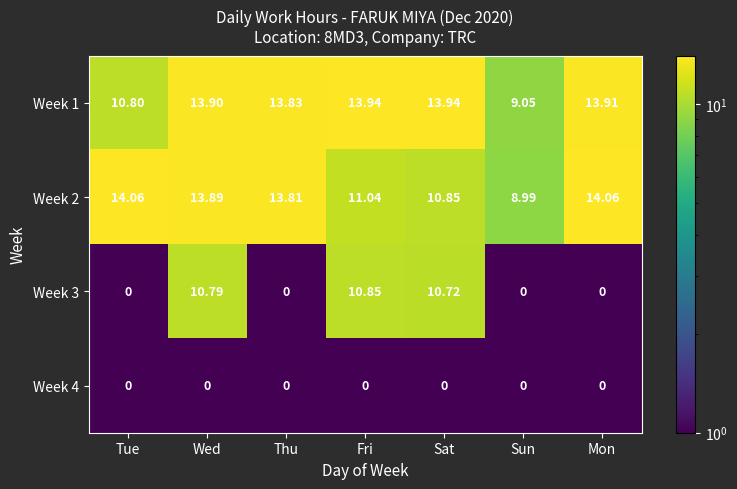

Where does the Week 2 series first go above 13?

Tue